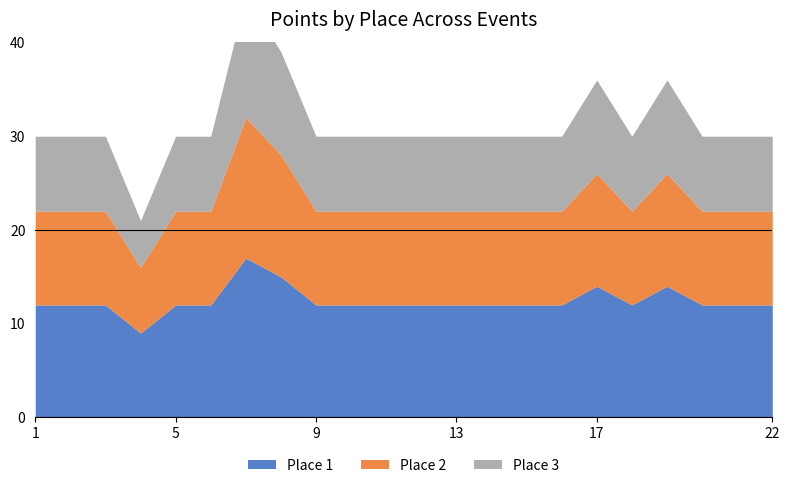

True or false: Place 2 has a value of 10 at 1.

True